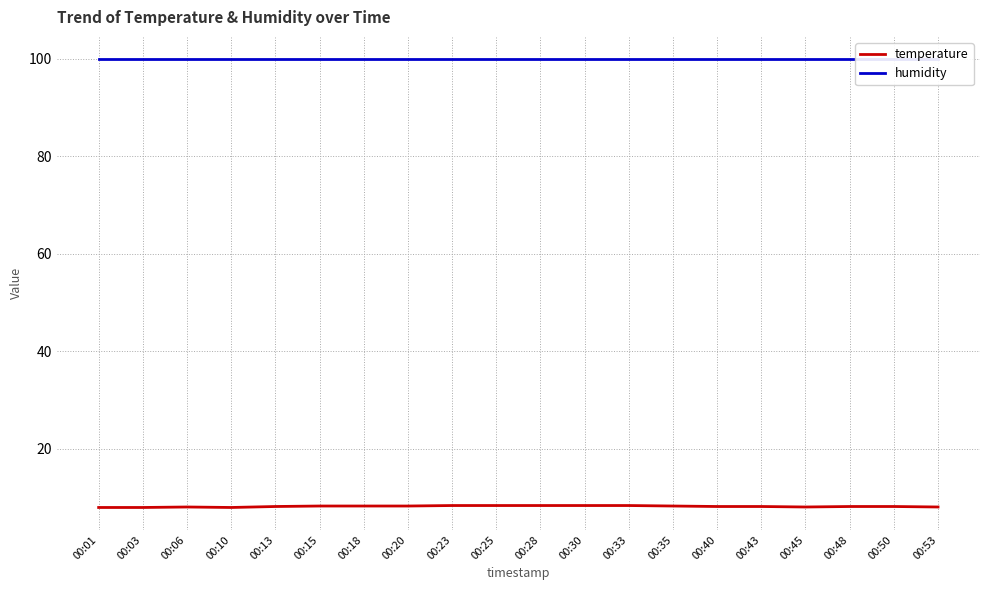

The temperature series shows 3.8 at 00:28. True or false?

False